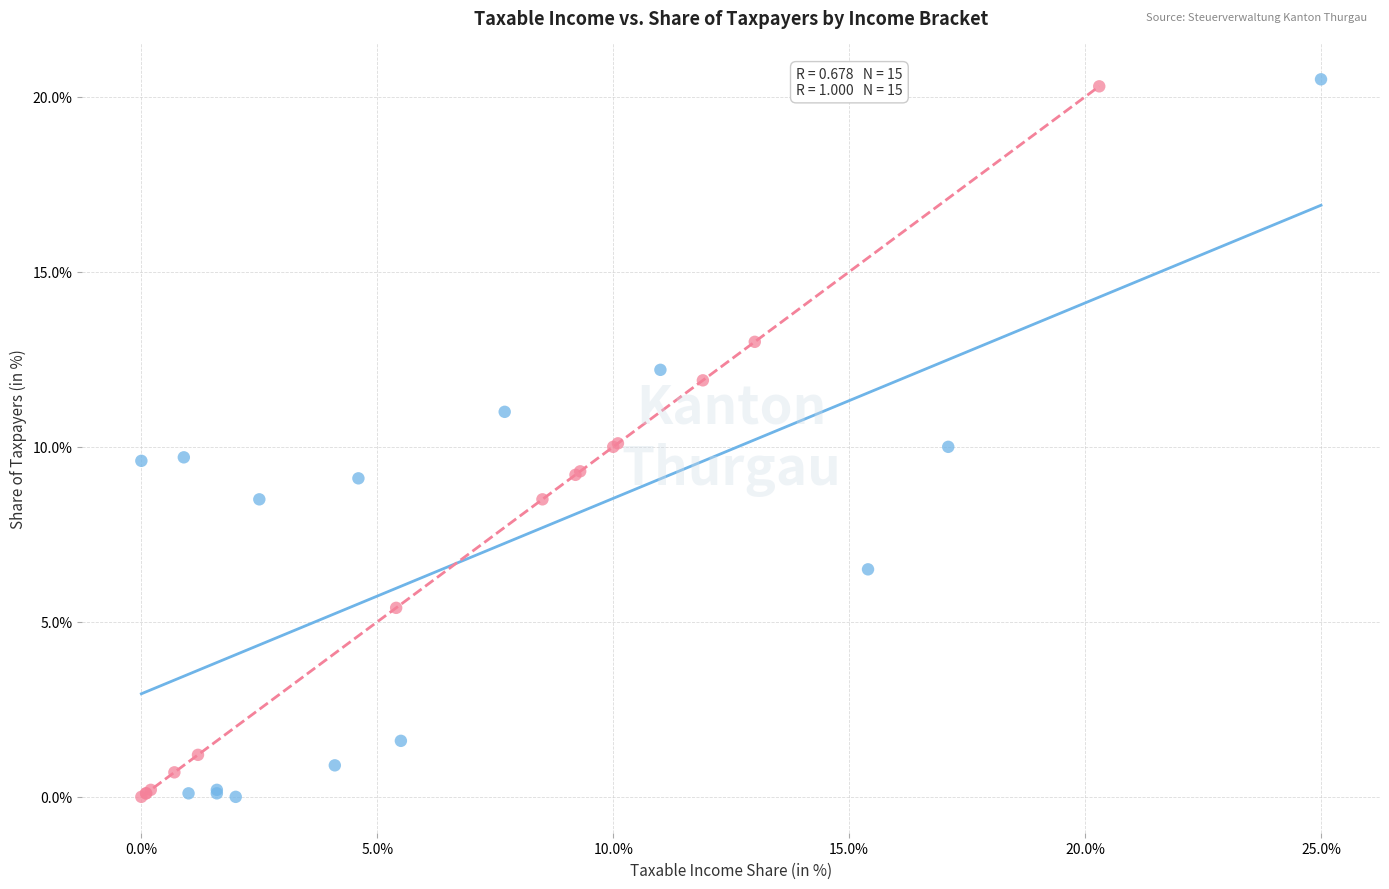

Which series has the widest spread of Y values?

Kanton Thurgau